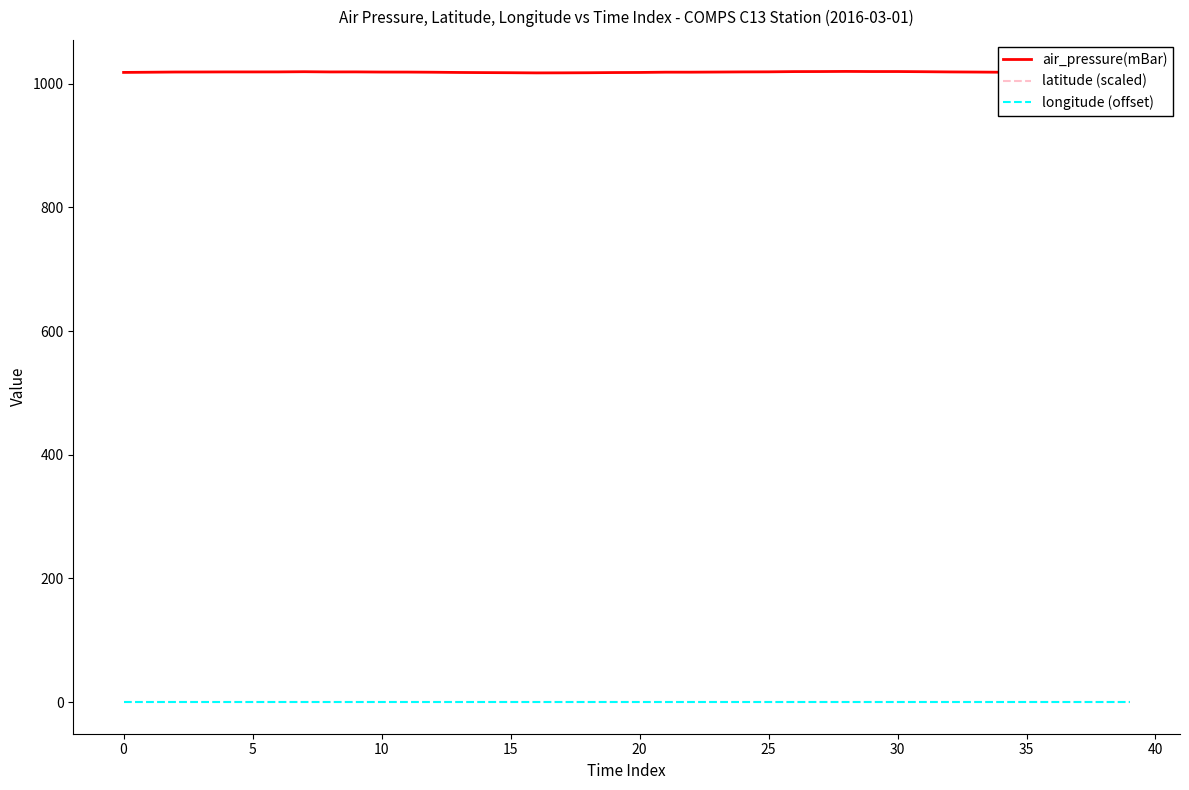

True or false: latitude (scaled) and longitude (offset) intersect in this chart.

False